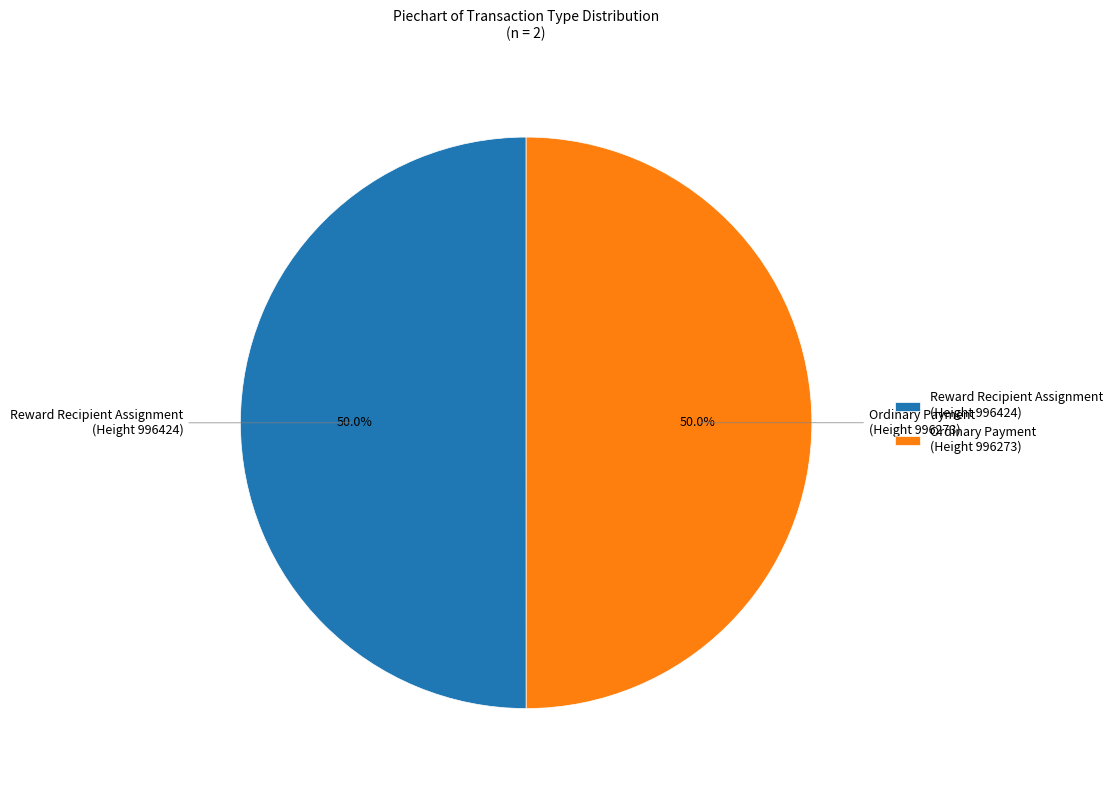

What percentage do Reward Recipient Assignment (Height 996424) and Ordinary Payment (Height 996273) together represent?

100.0%